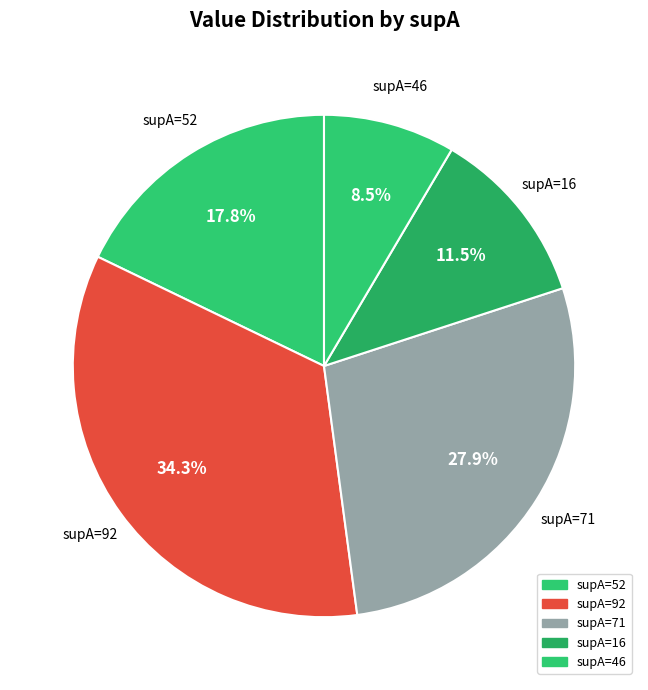

How many slices are in this pie chart?

5